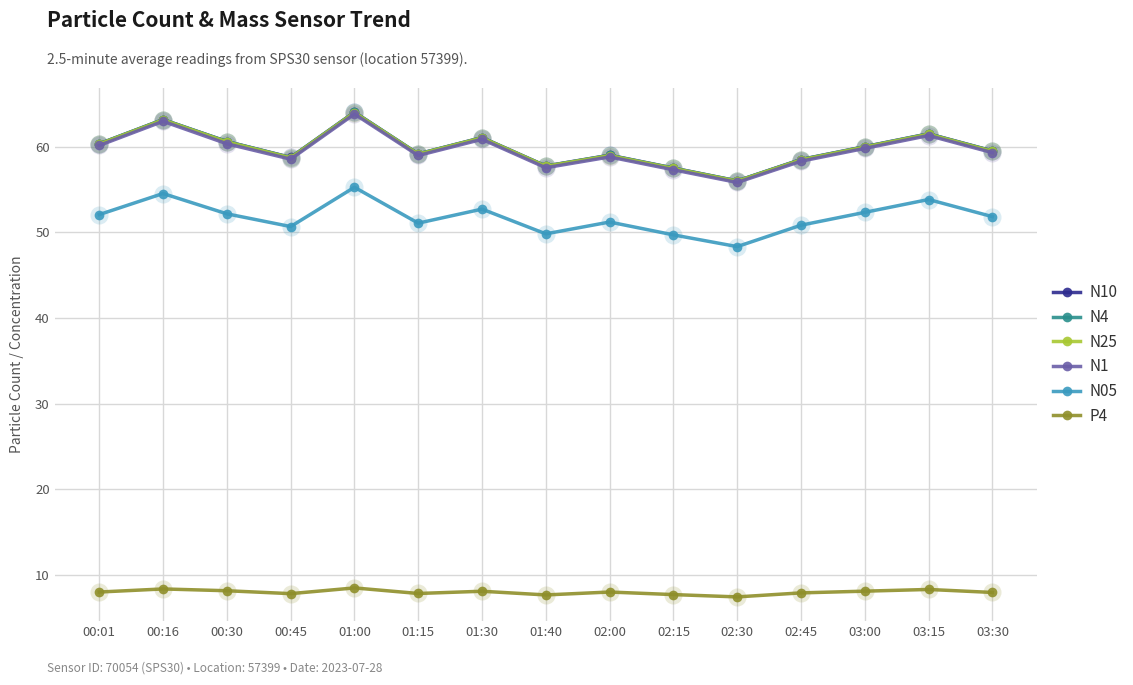

What is the total value across all series at 02:30?

279.5